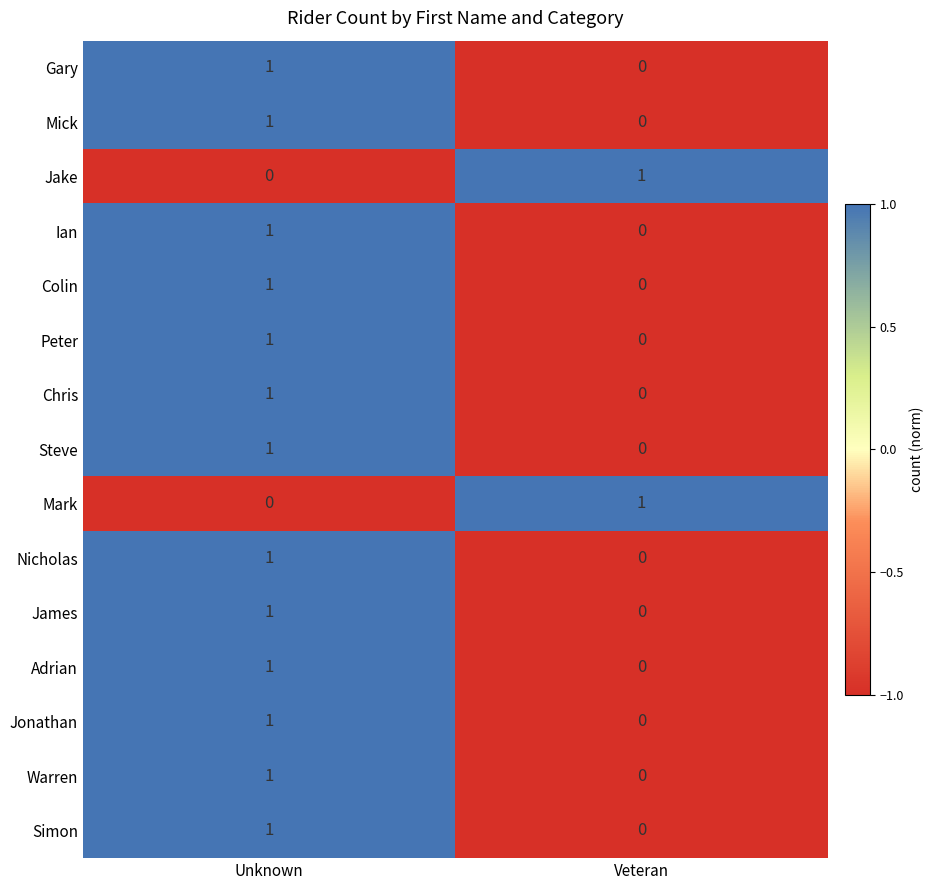

At how many categories does at least one series exceed 0?

2